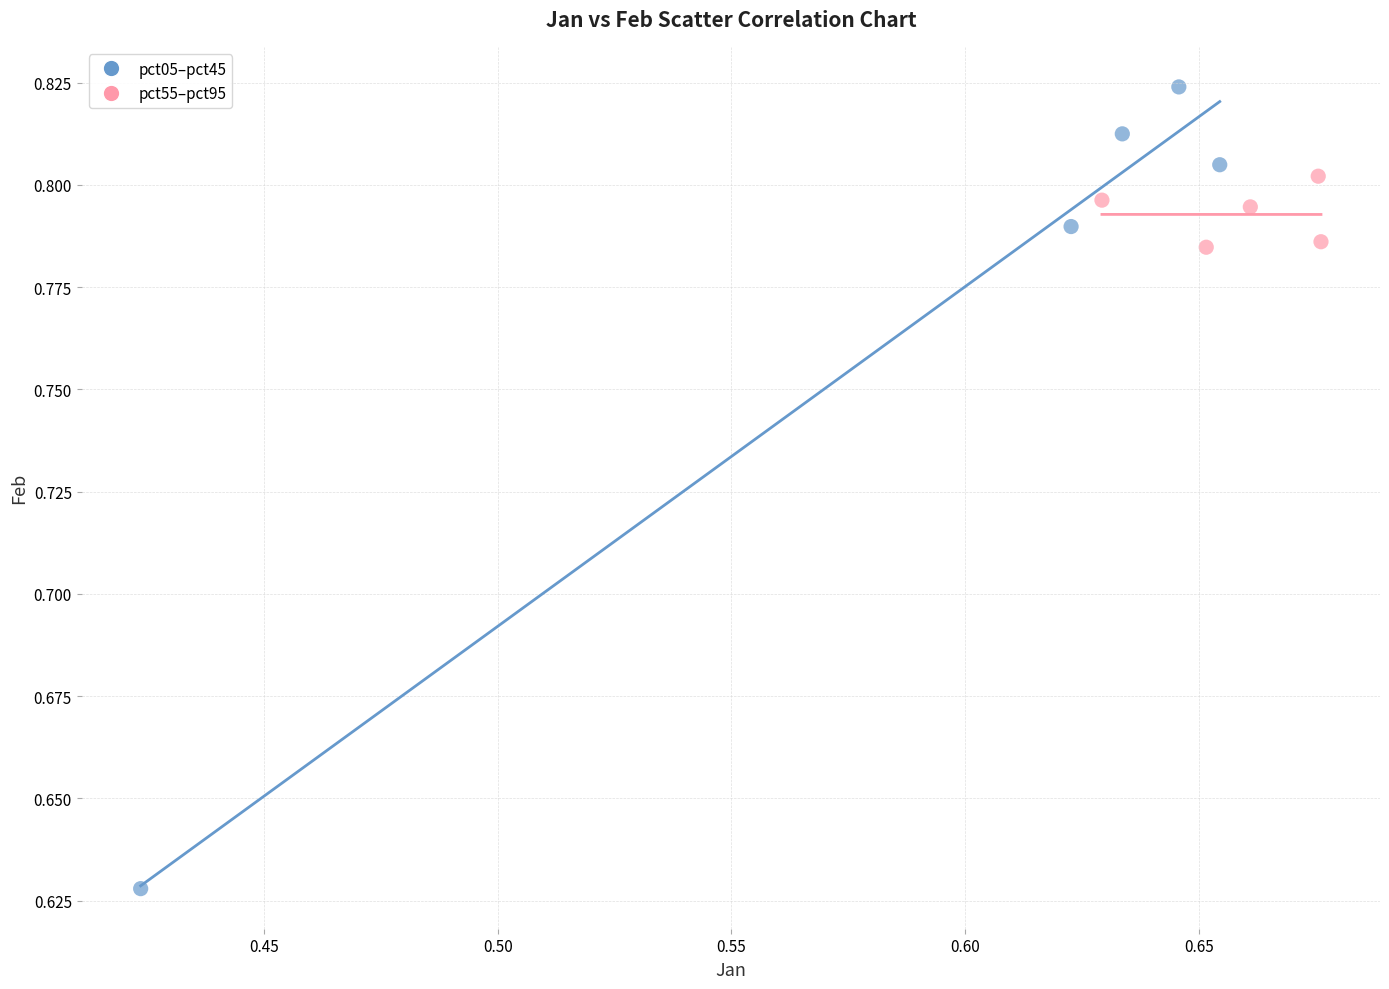

Which series contains the lowest Y value?

pct05–pct45